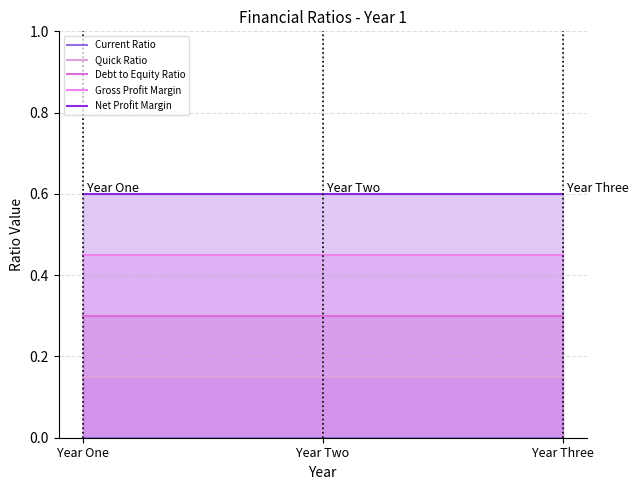

At which label does Net Profit Margin reach its peak?

Year One